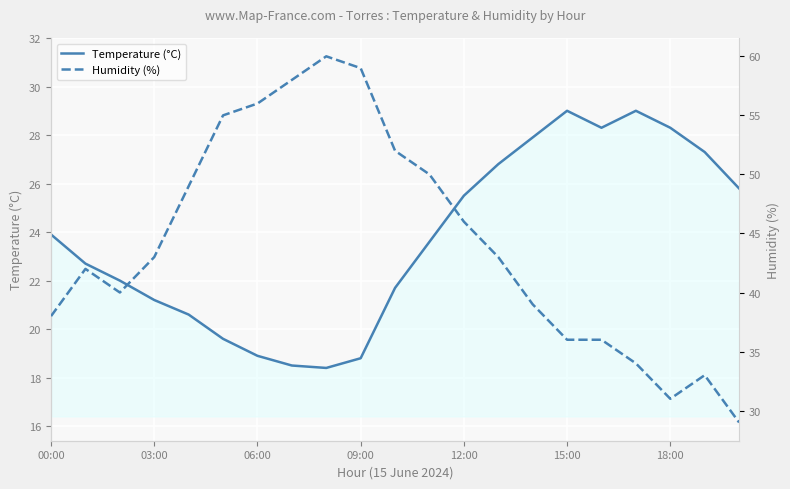

Which category has the highest value in the Temperature (°C) series?

15:00